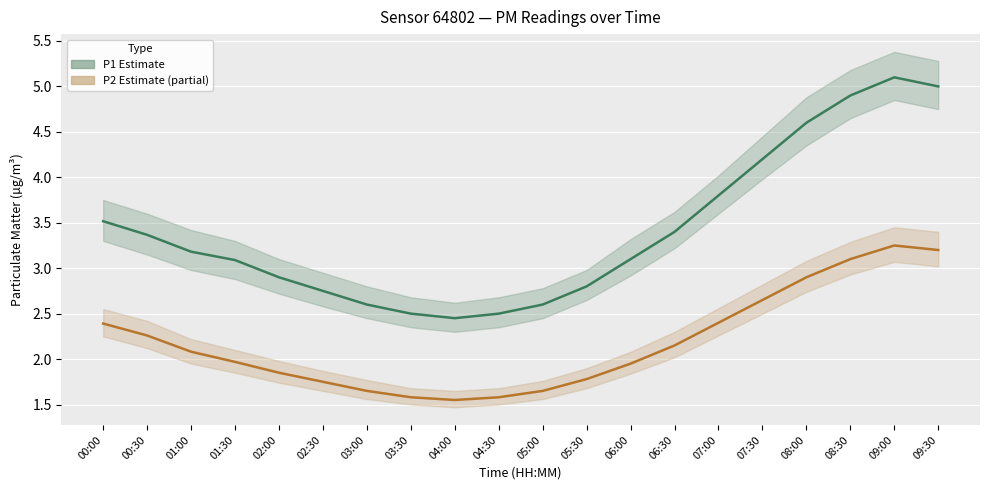

What is the label of the 2nd point from the right?

09:00